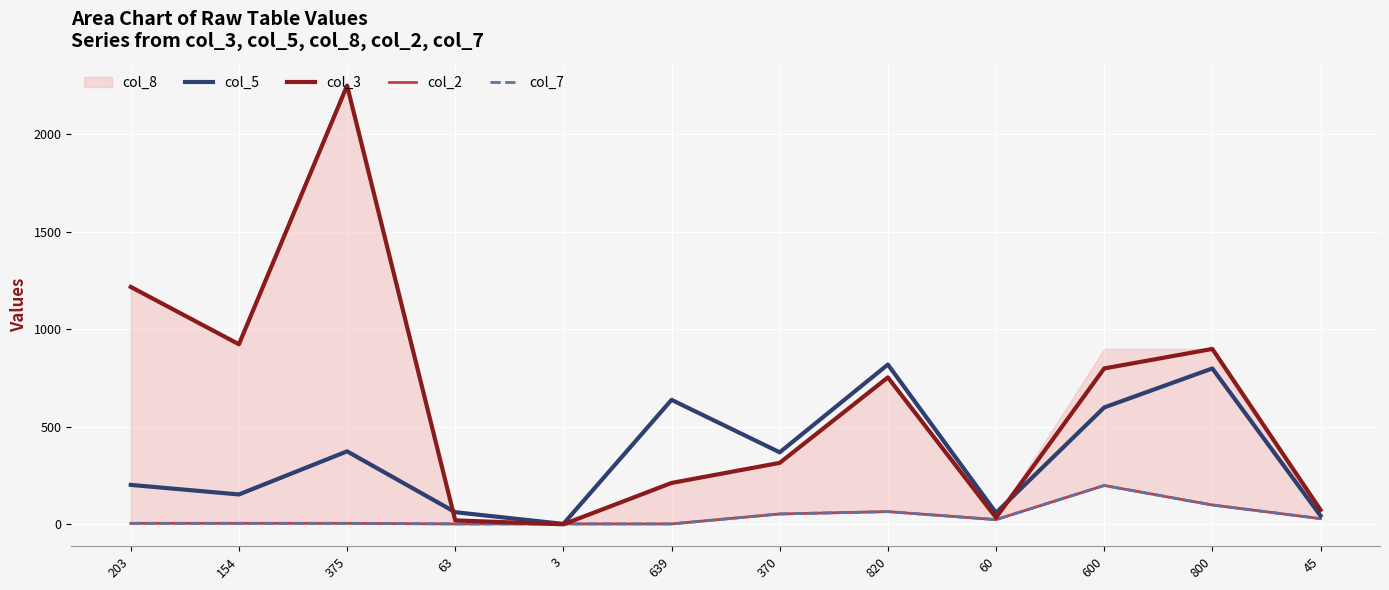

Is it true that col_3 equals 316 at 370?

True